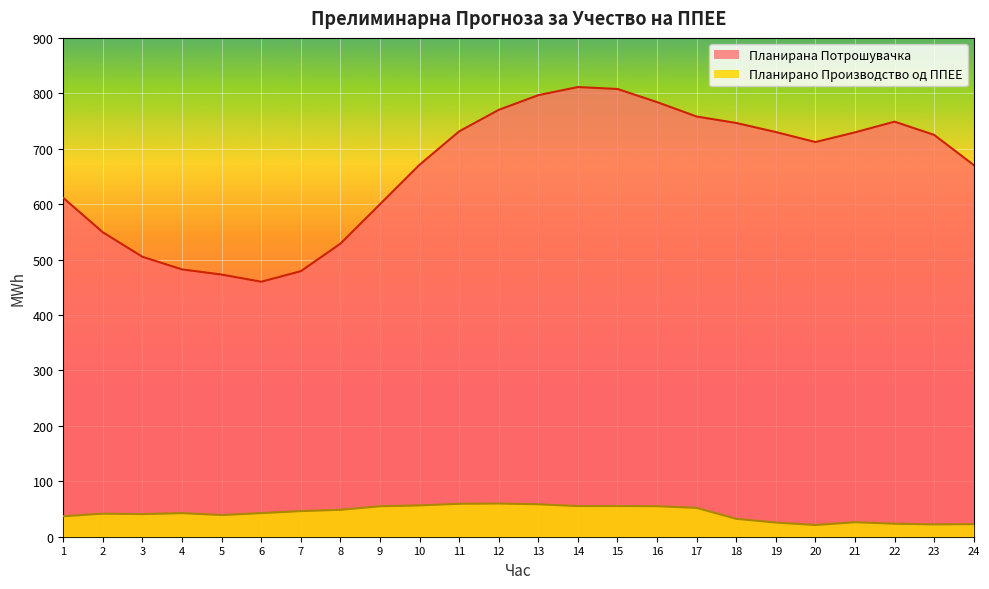

Which has a higher value, 16 or 7?

16